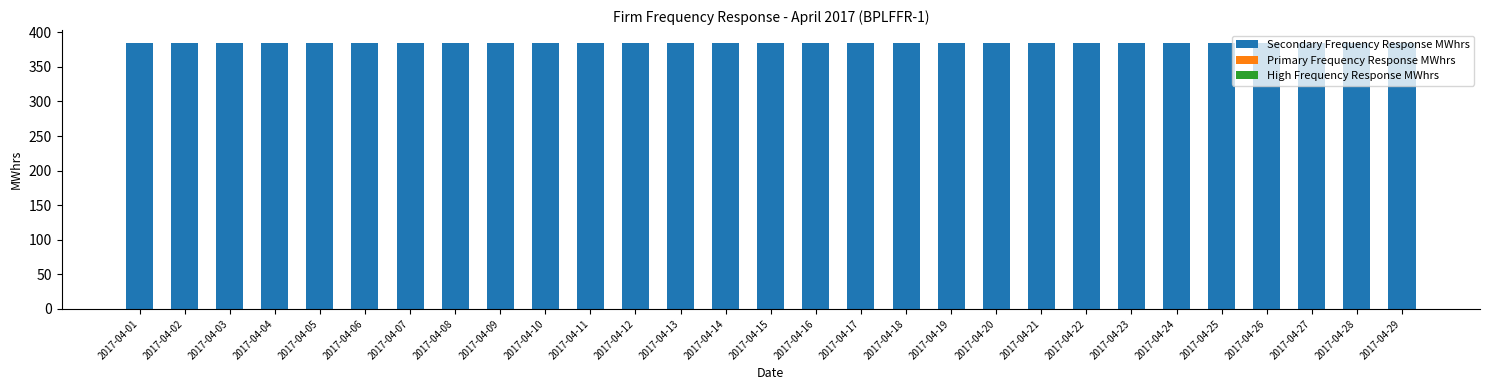

Where is High Frequency Response MWhrs nearest to the value 0?

2017-04-01